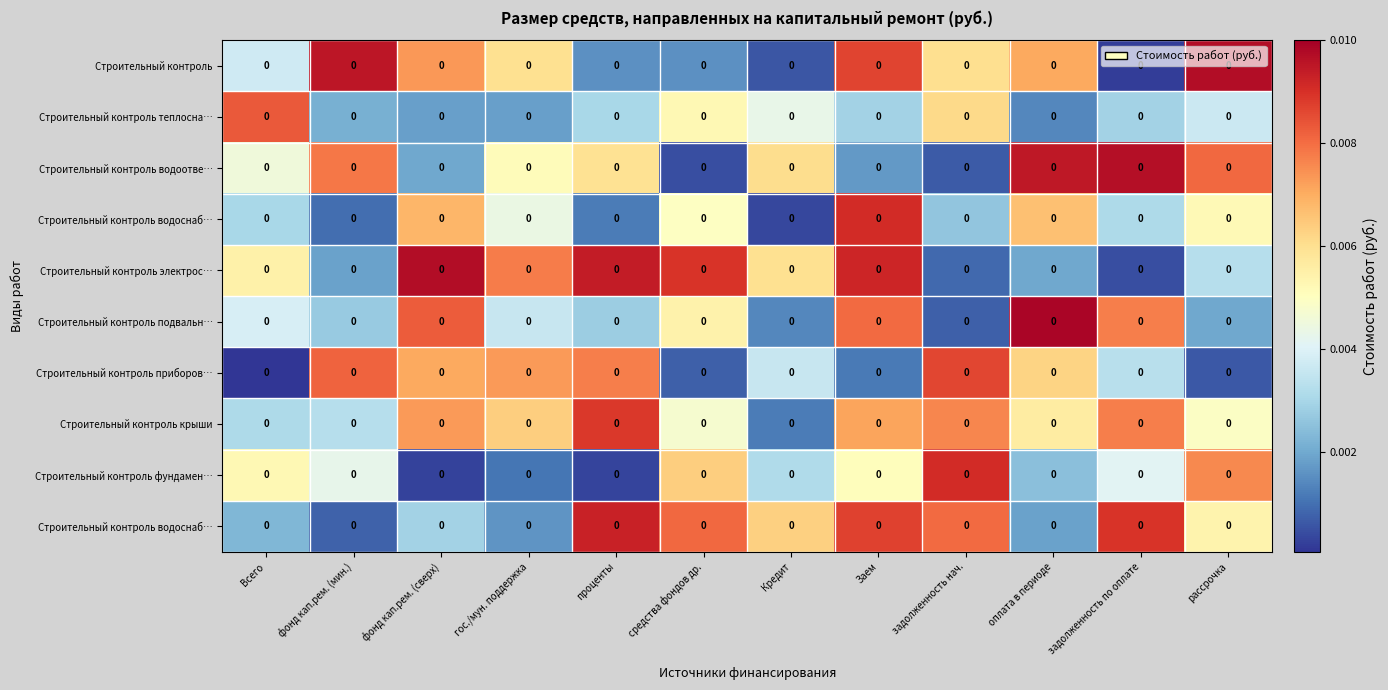

At which category is the sum across all series the highest?

Заем